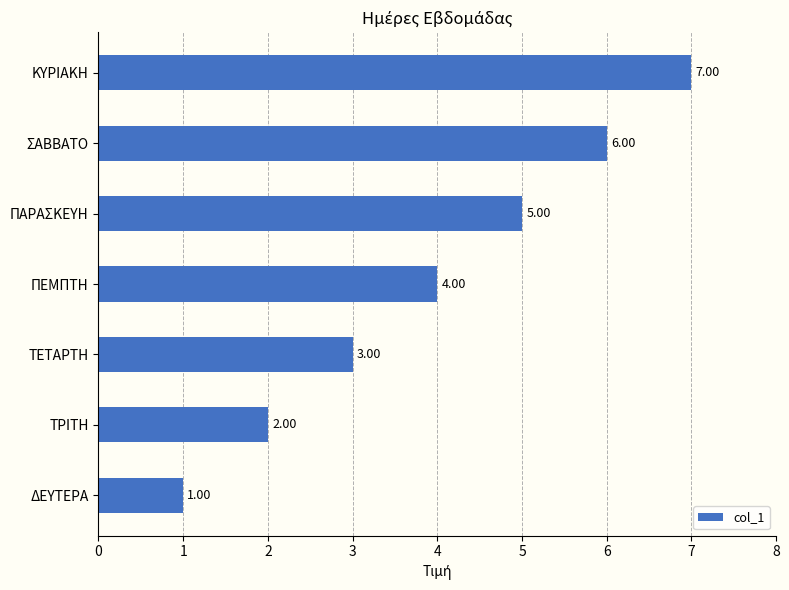

Which category has the highest value across all series?

ΚΥΡΙΑΚΗ